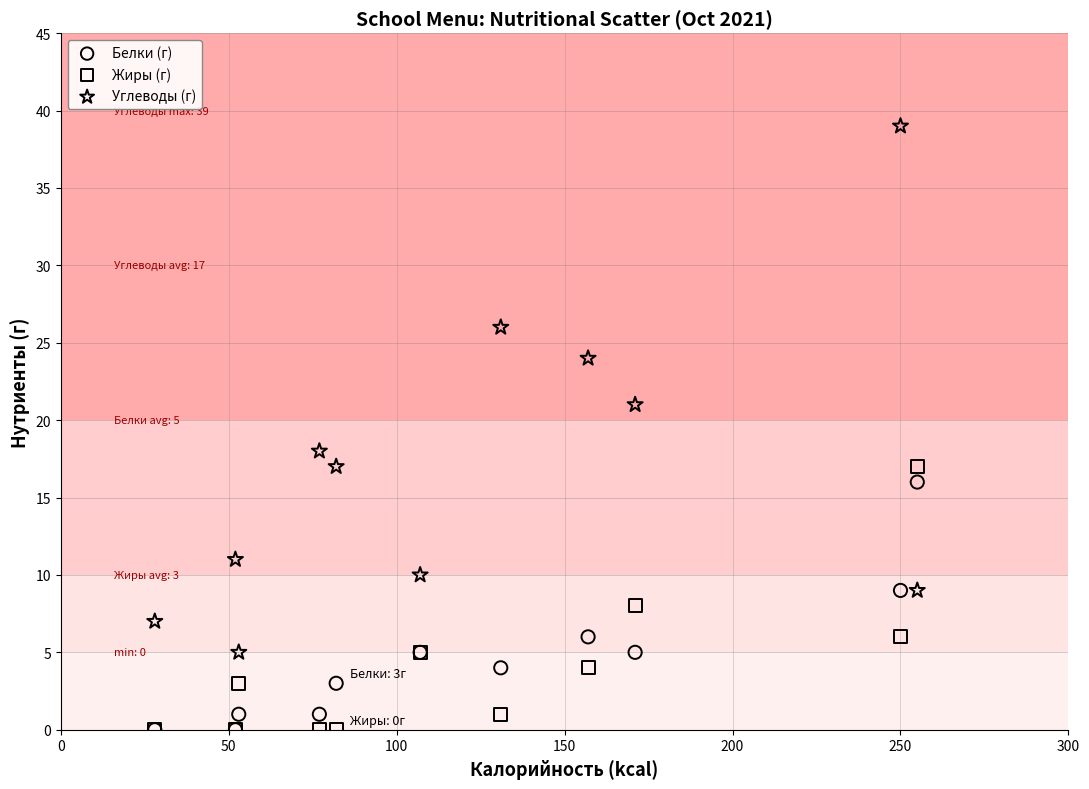

In the Углеводы (г) series, what Y value is closest to 22?

21